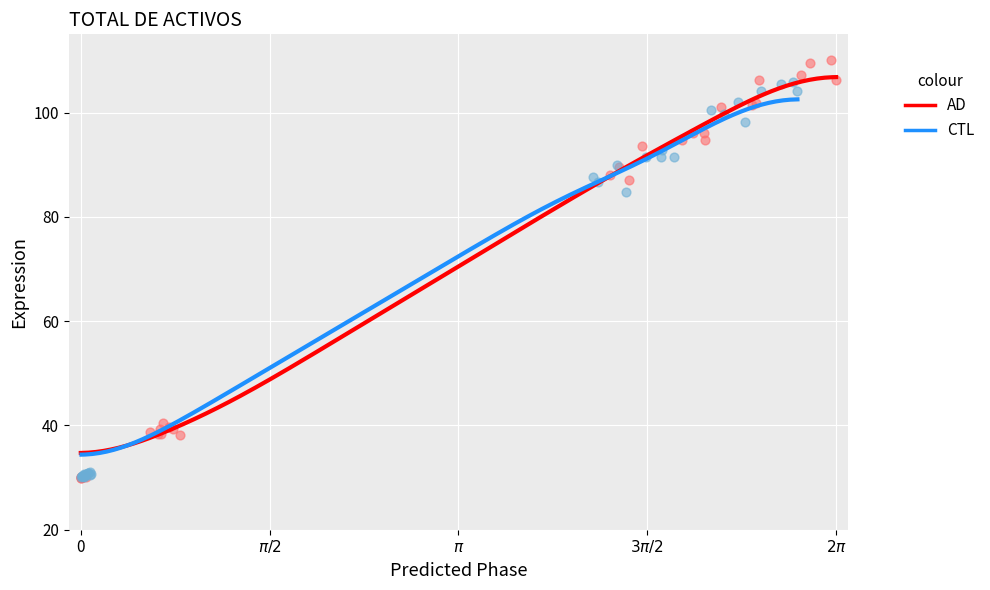

Which series reaches the maximum Y coordinate?

AD